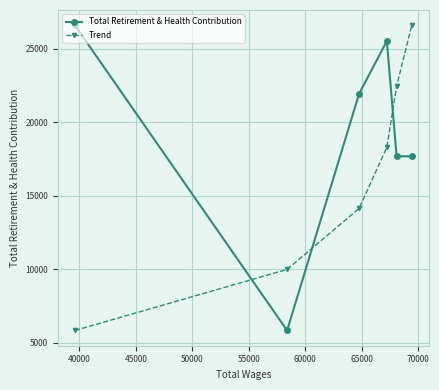

True or false: Trend has more than 1 points higher than both neighbors.

False